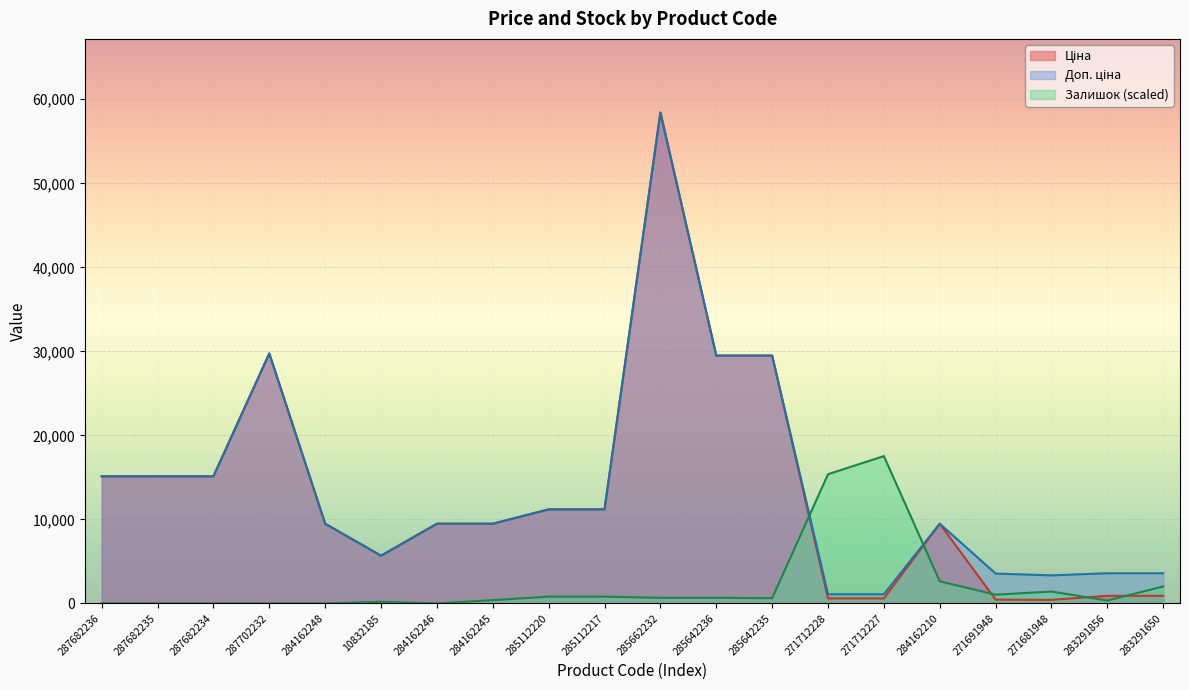

Is the value of Ціна at 287682236 greater than the value of Залишок at 285642235?

Yes